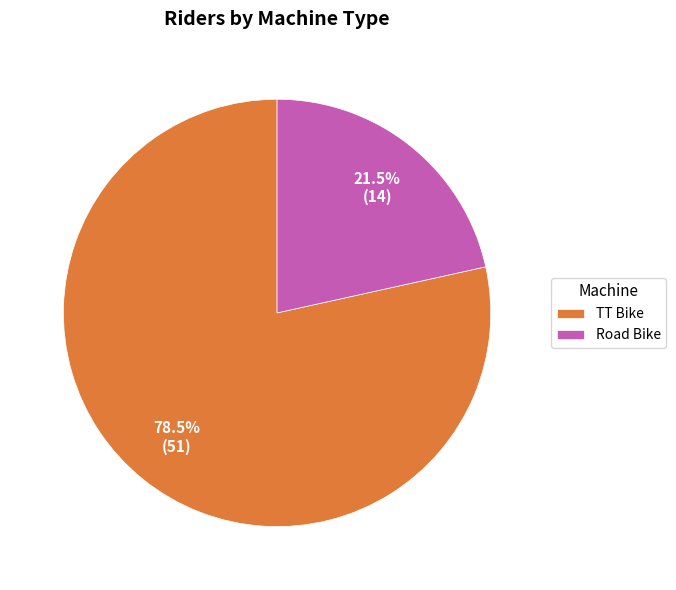

How many segments does this pie chart have?

2